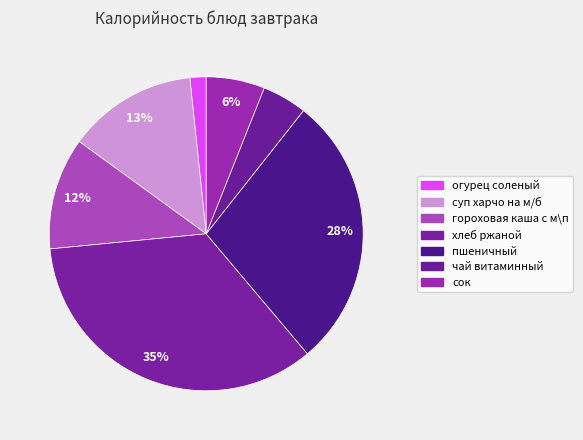

Count the number of slices in the pie.

7